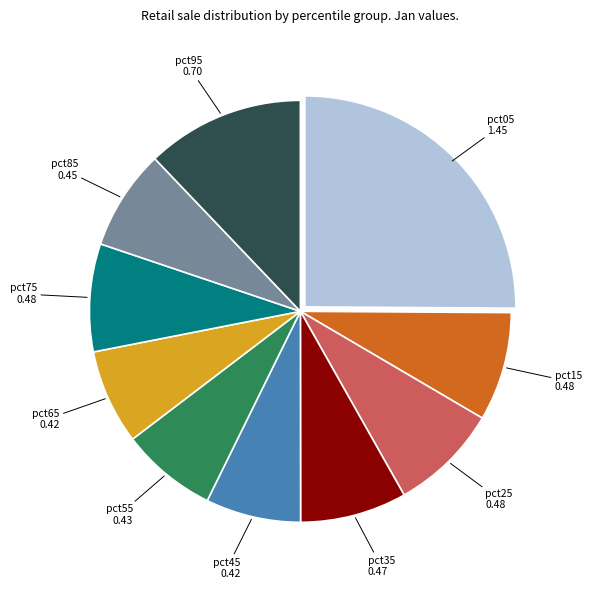

Which slice is the largest?

pct05